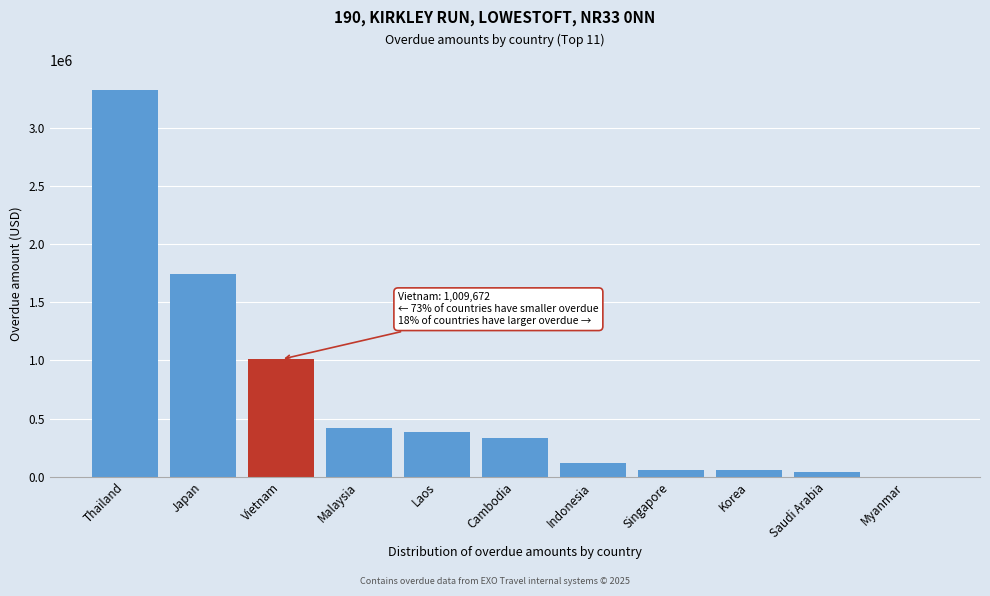

Between Laos and Vietnam, which is larger?

Vietnam